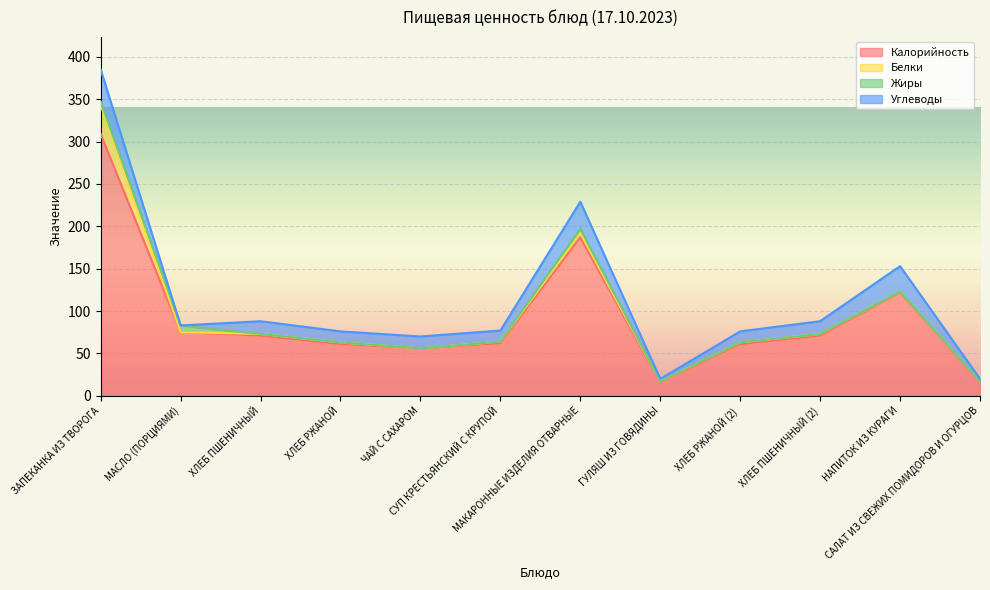

Which category has the highest value in the Углеводы series?

ЗАПЕКАНКА ИЗ ТВОРОГА